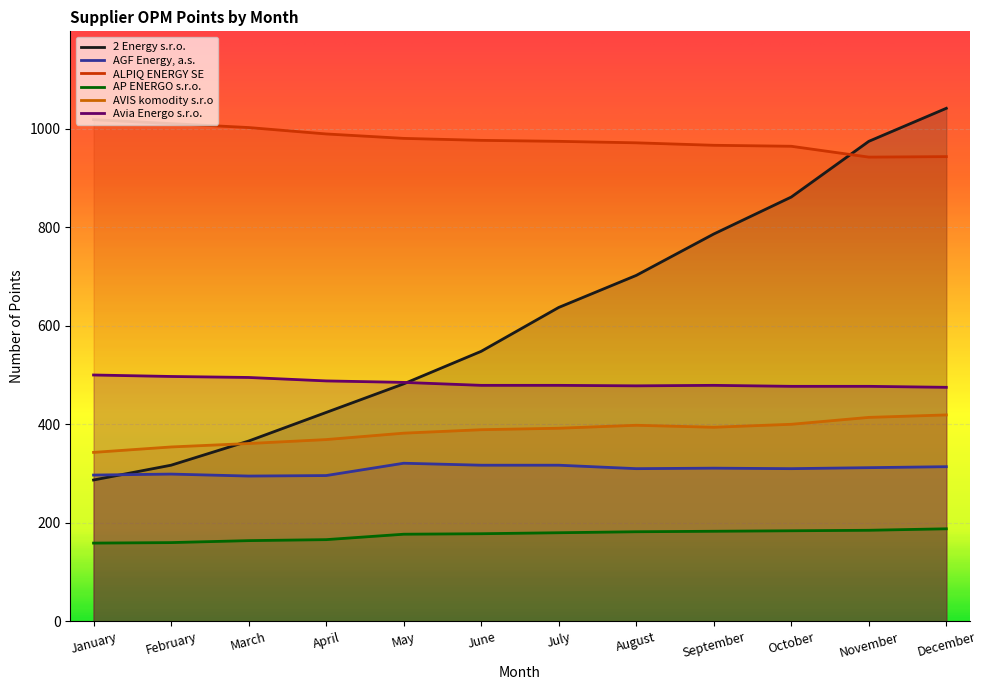

At which category is the sum across all series the highest?

December